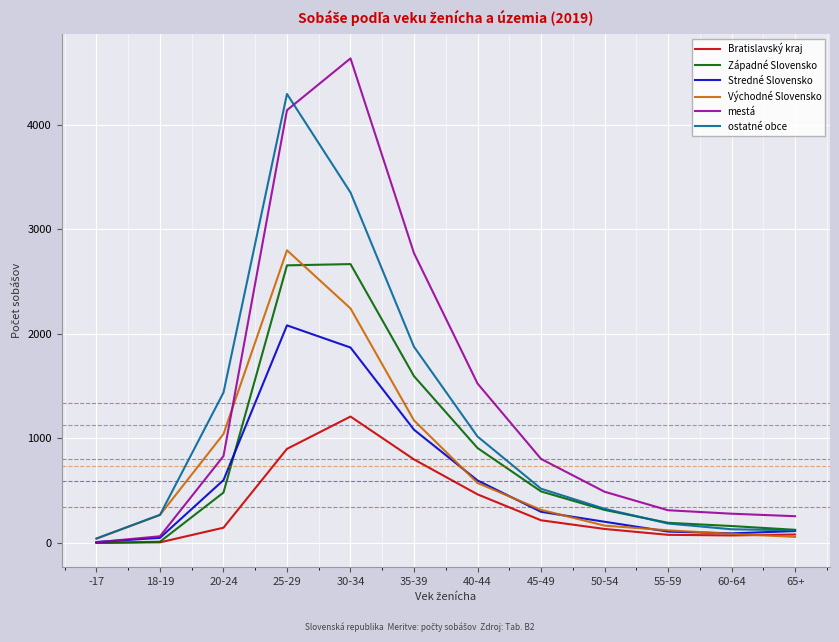

Between 25-29 and 45-49, which series saw the biggest shift?

ostatné obce